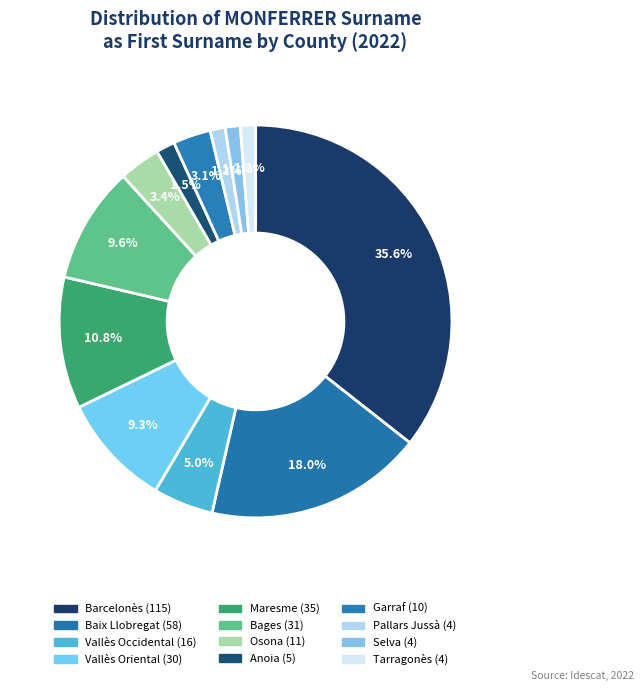

How many slices are in this pie chart?

12